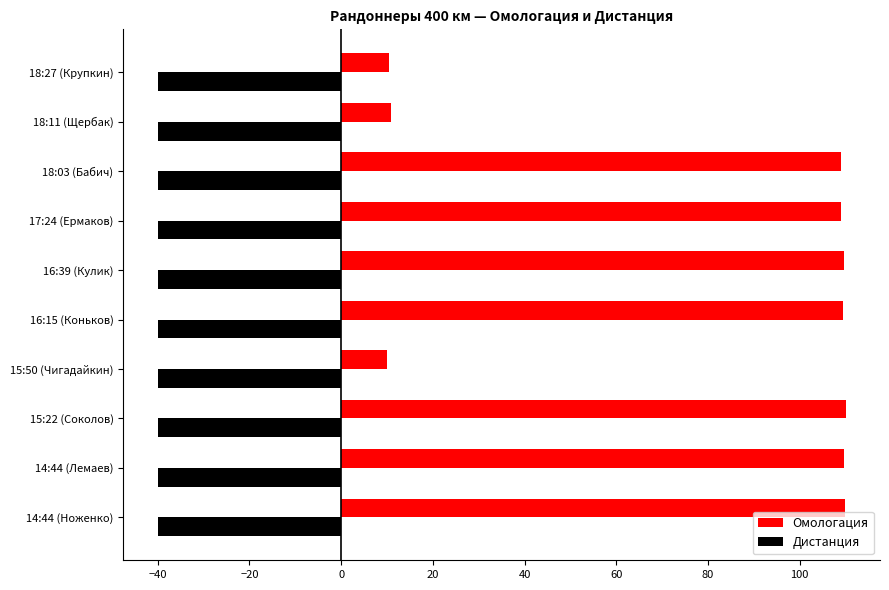

What is the average value of the Омологация series?

79.8